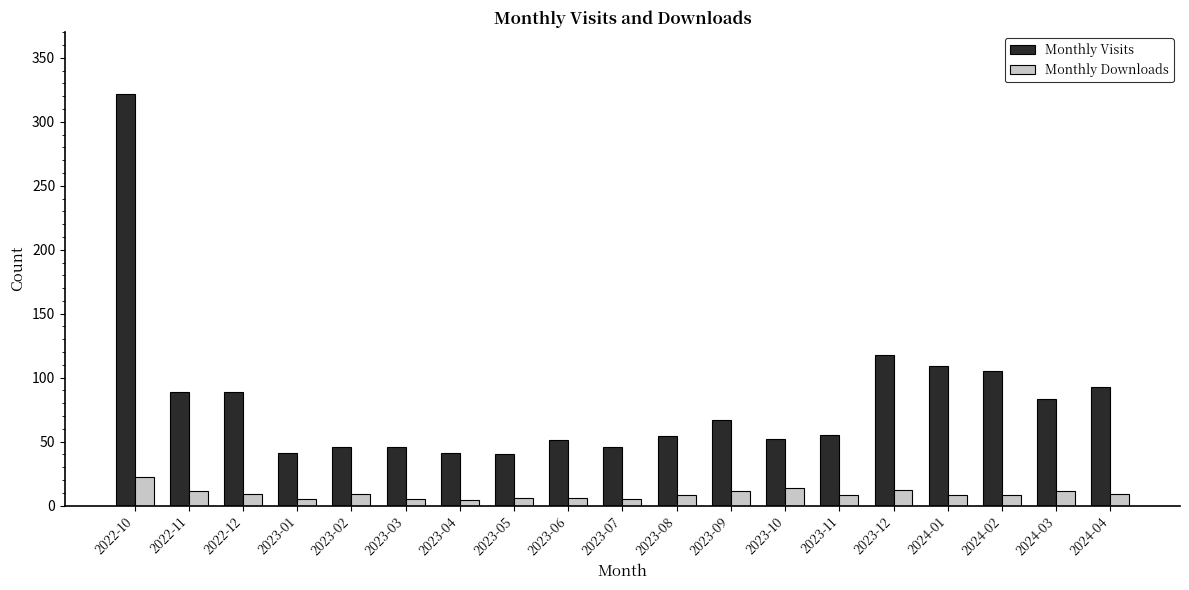

Which category has the highest value in the Monthly Downloads series?

2022-10